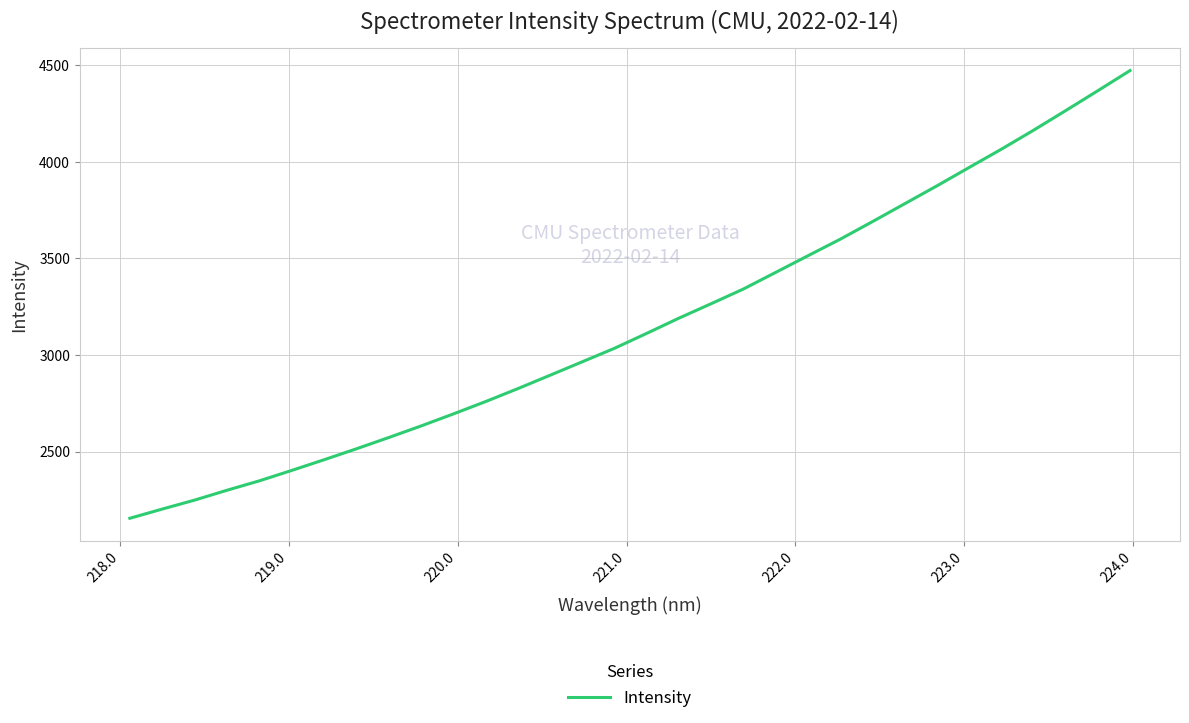

What is the greatest value displayed?

4472.0